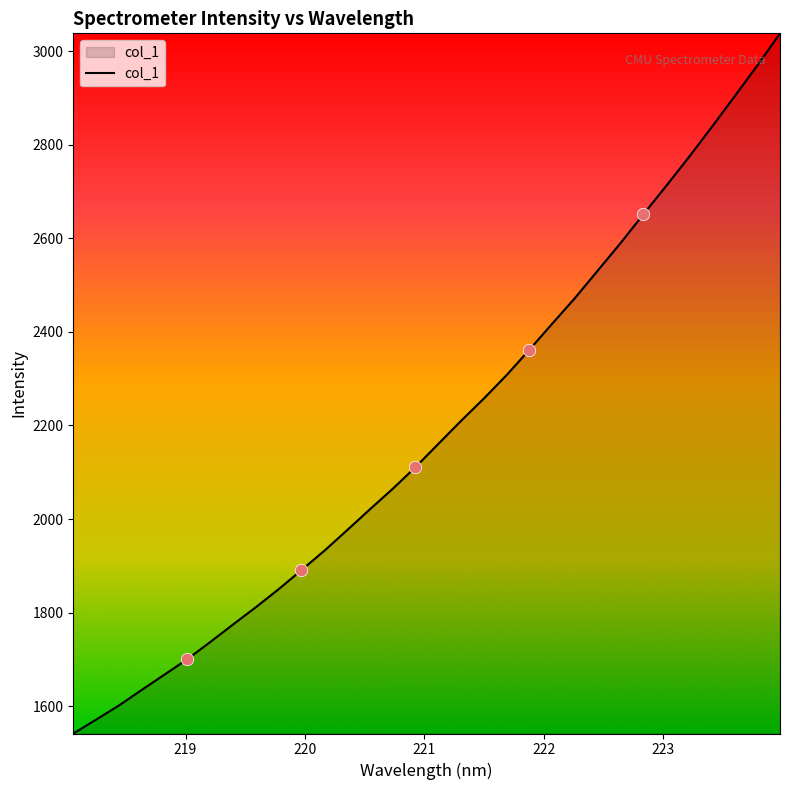

What is the minimum value shown in the chart?

1541.7